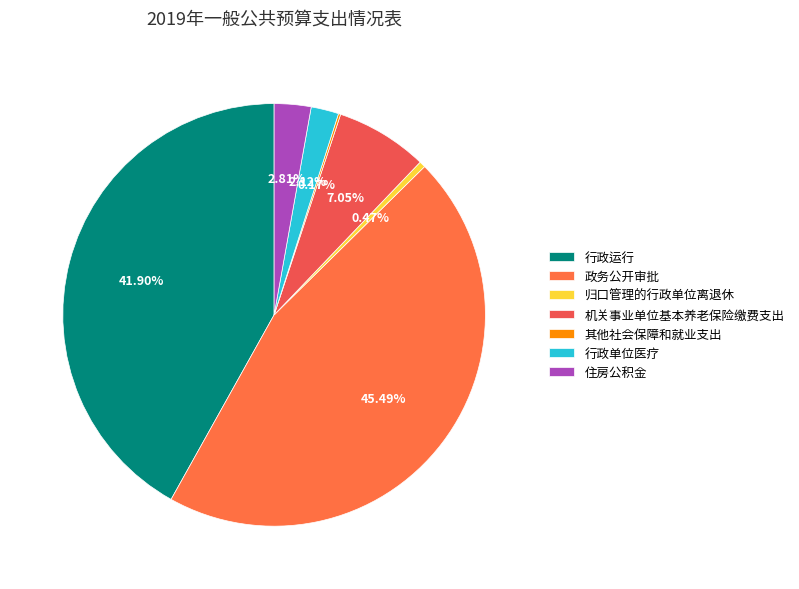

To the nearest percent, what is the combined percentage of 其他社会保障和就业支出 and 行政单位医疗?

2%